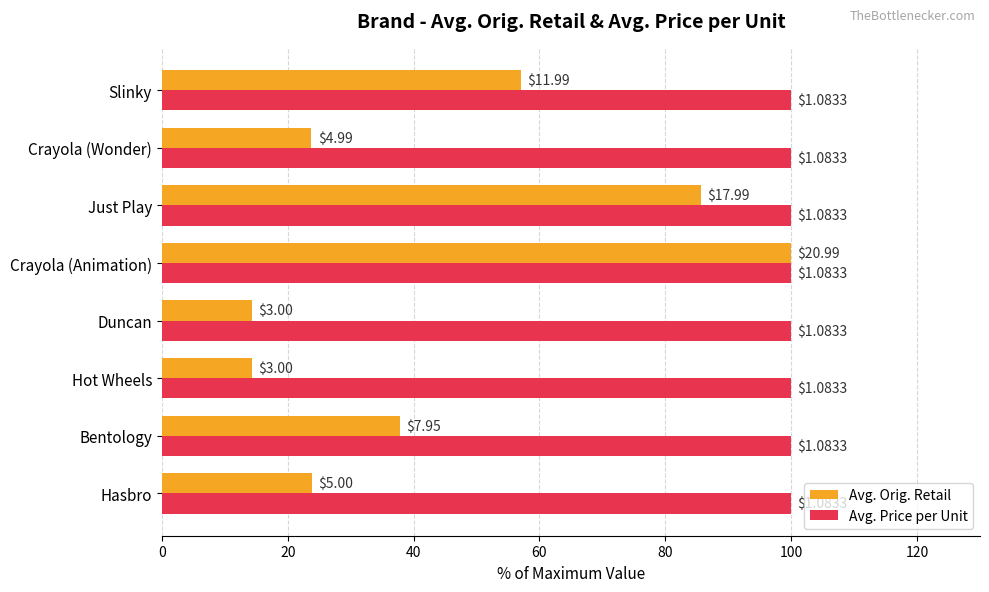

What are all the series names shown in the legend?

Avg. Orig. Retail, Avg. Price per Unit